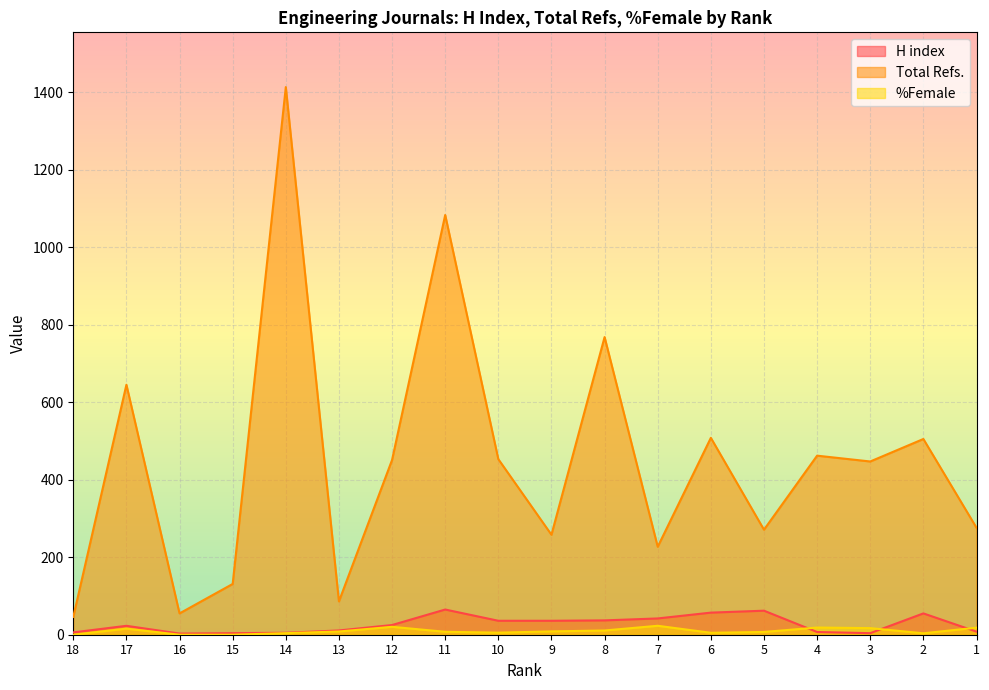

True or false: %Female and Total Refs. intersect in this chart.

False